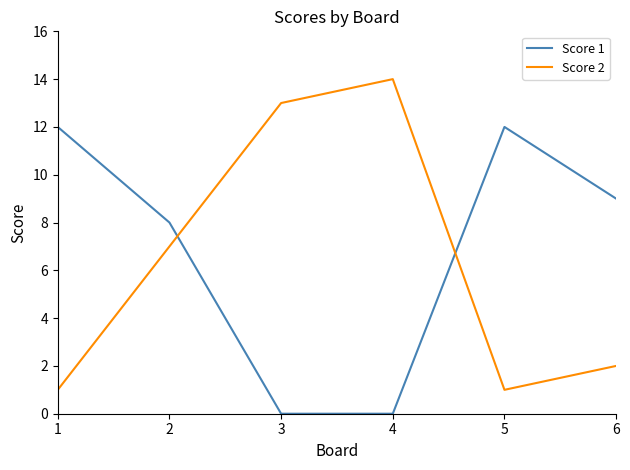

Is this an area chart (filled region under the line)?

No